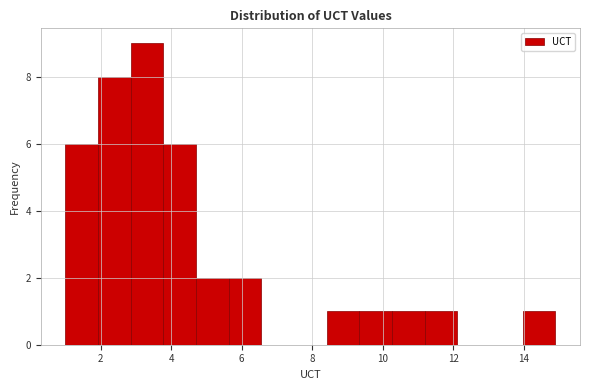

What is the height of the bar covering 5.6 to 6.6 on the x-axis? Neither the bar edges nor the heights are printed on the chart, so give them approximately, as read against the axes.

2